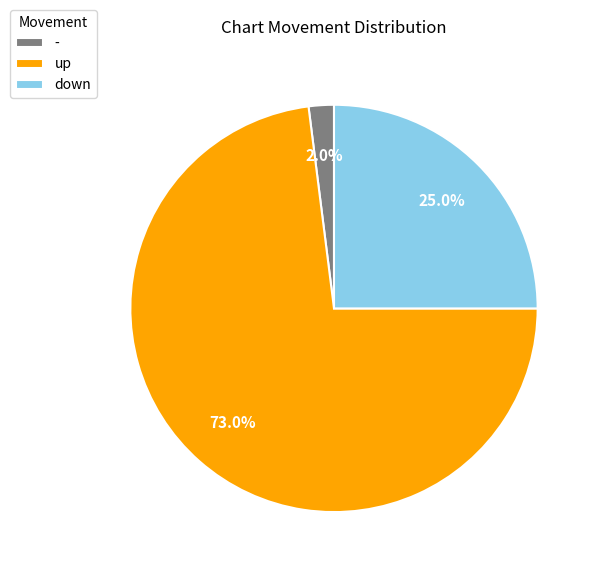

What is the majority slice?

up